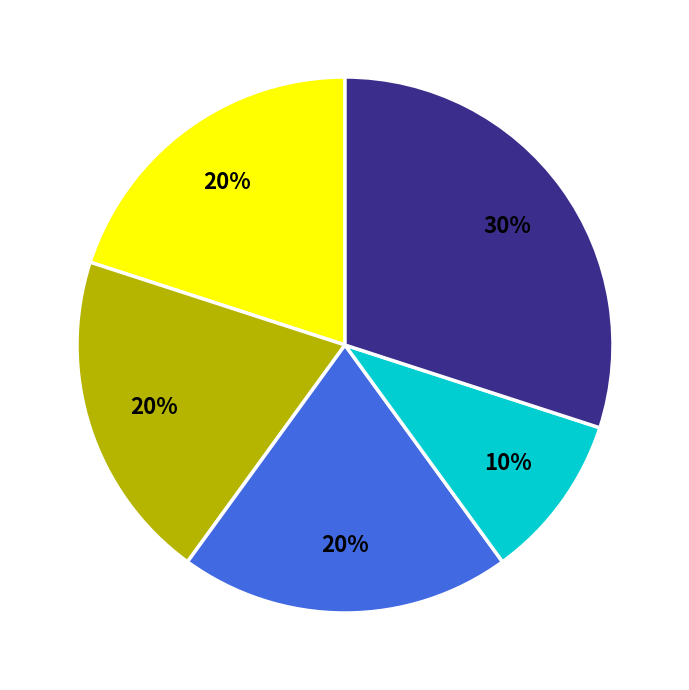

How many segments does this pie chart have?

5